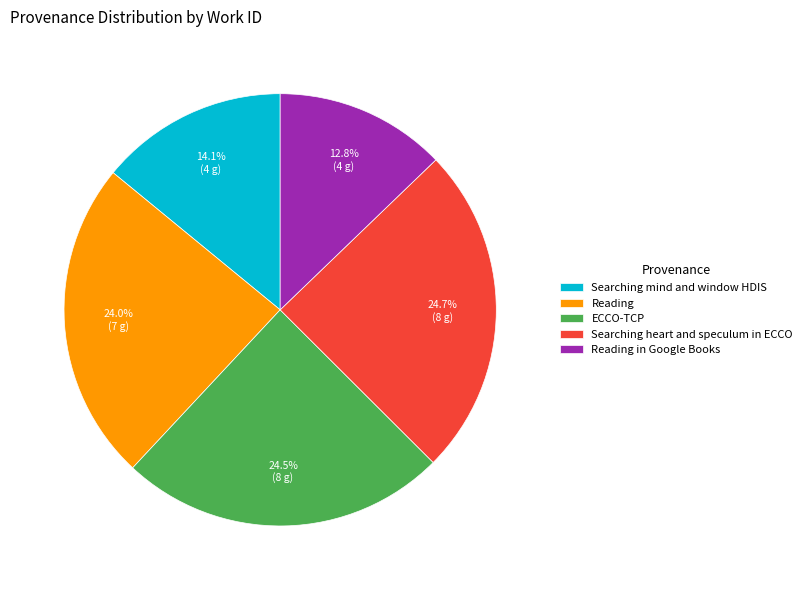

Does any single category account for the majority?

No